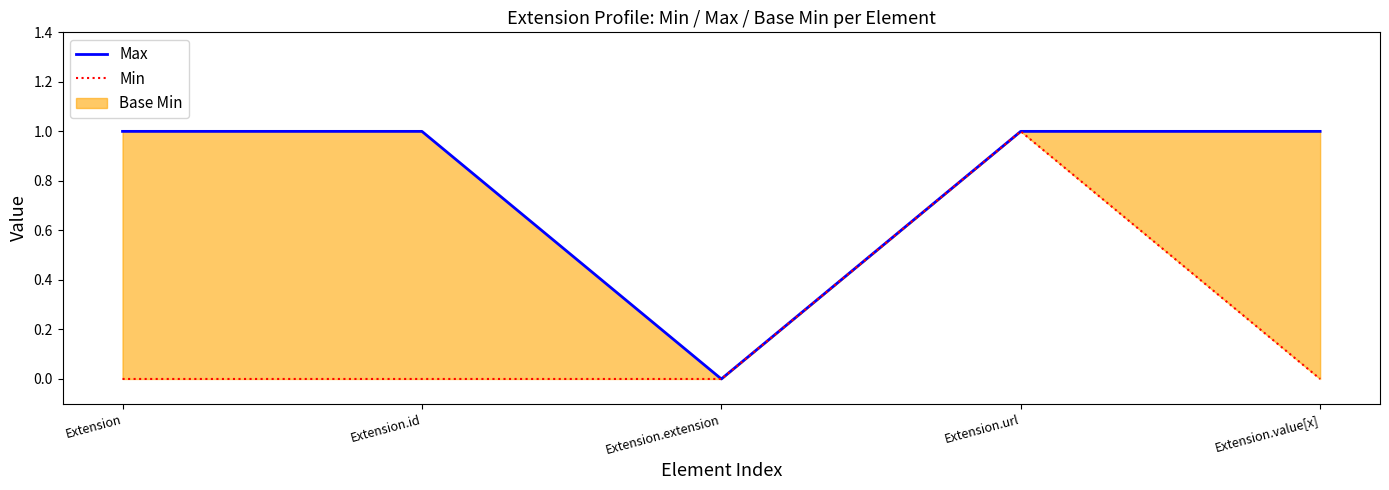

What is the total value across all series at Extension.value[x]?

1